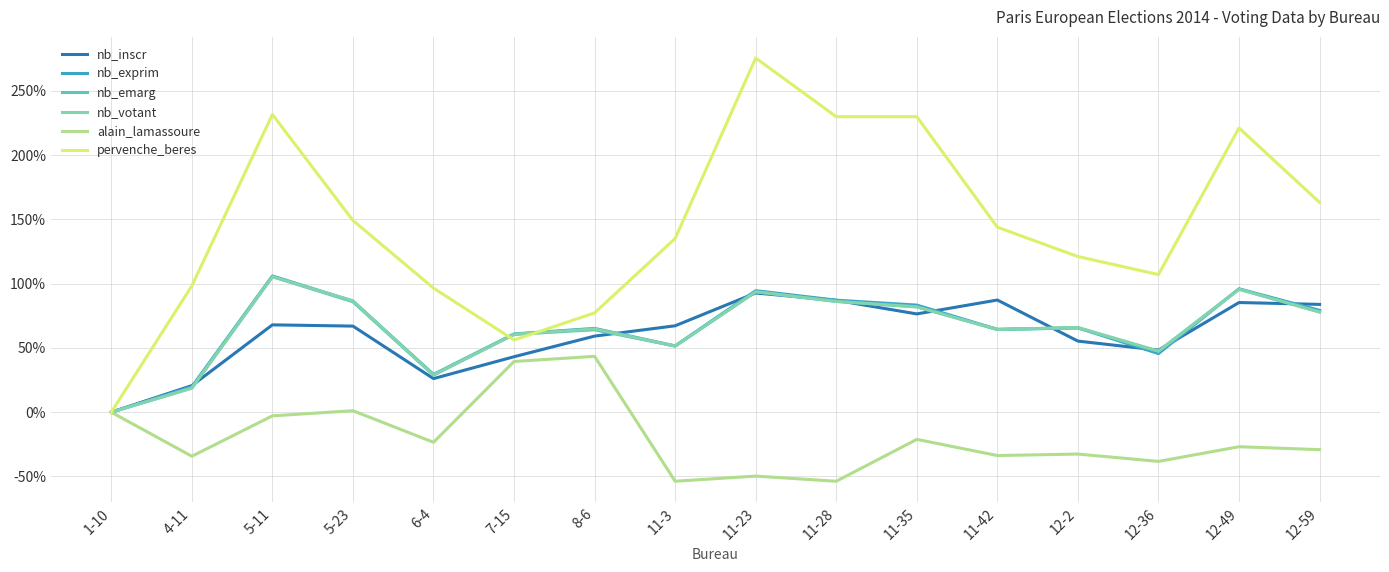

What are all the series names shown in the legend?

nb_inscr, nb_exprim, nb_emarg, nb_votant, alain_lamassoure, pervenche_beres